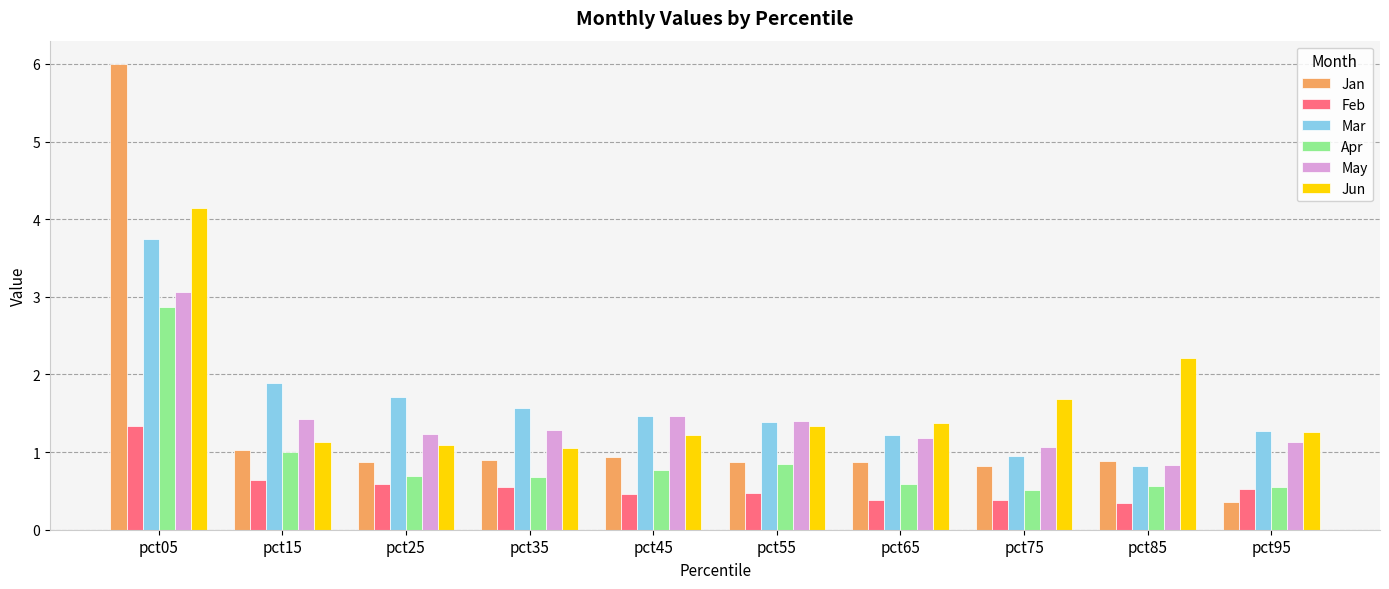

Is the value of May at pct75 greater than the value of Jun at pct45?

No